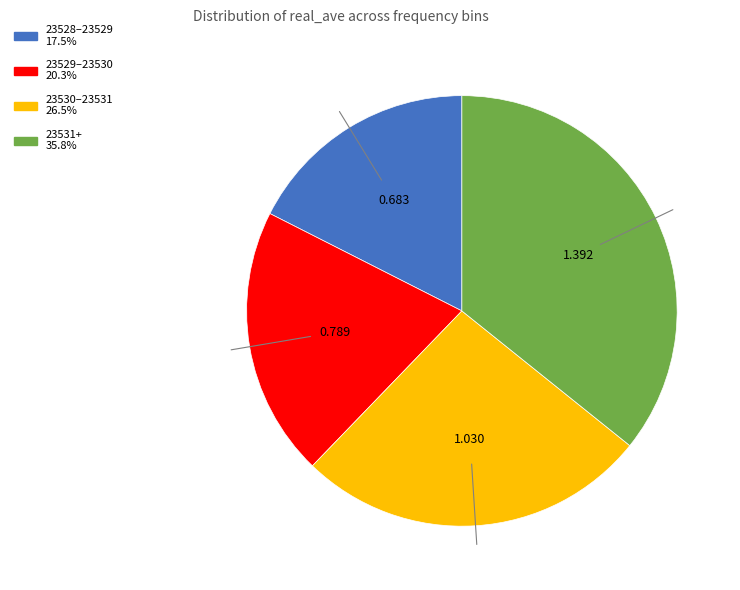

Does any single category account for the majority?

No